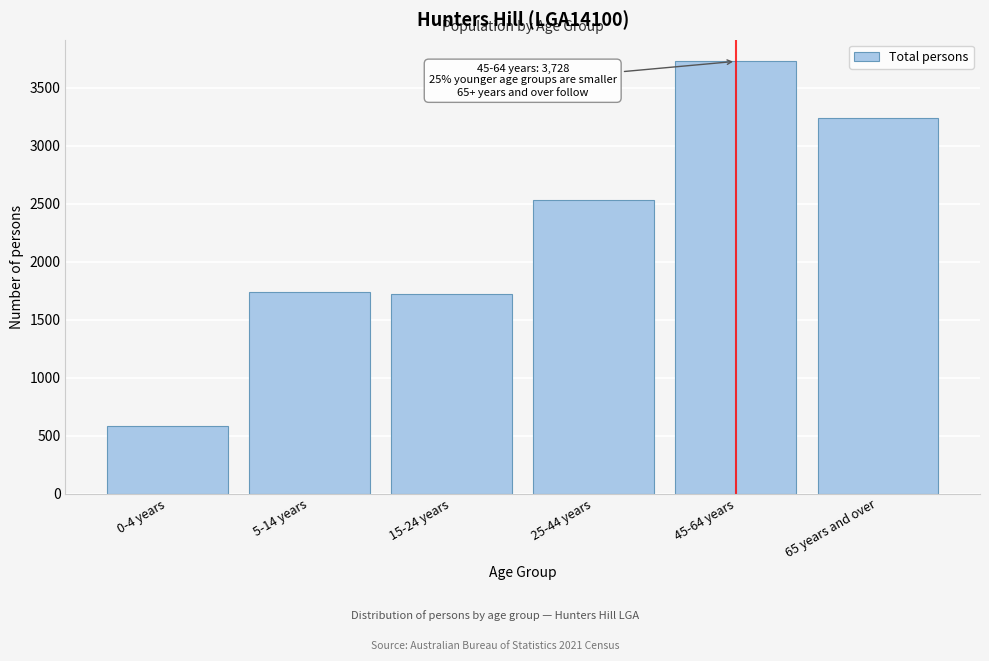

Which category has the highest value across all series?

45-64 years